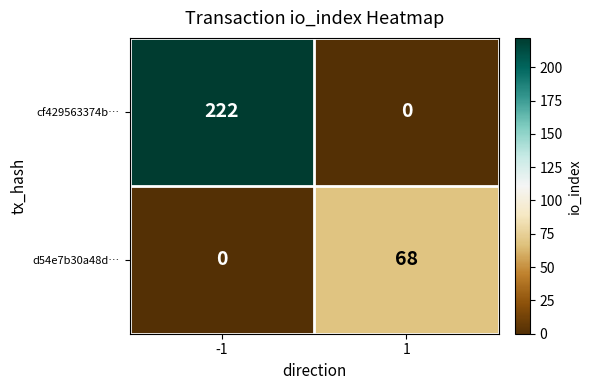

True or false: d54e7b30a48d… has a value of -29 at -1.

False